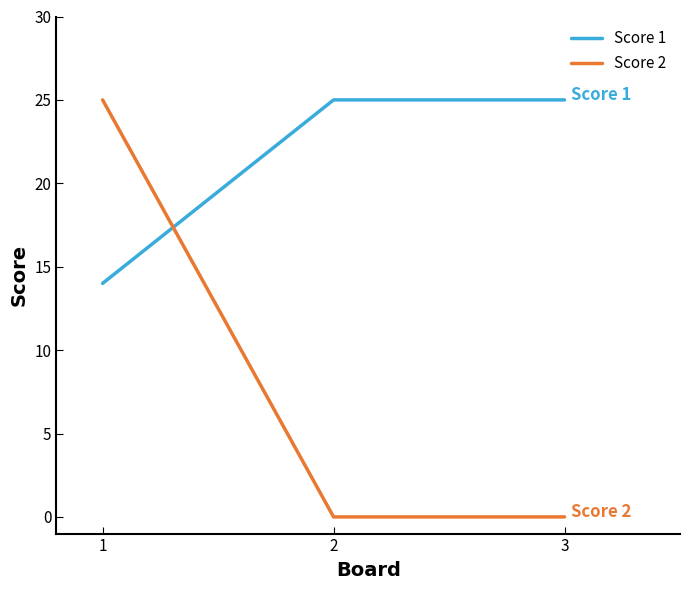

What is the difference between the maximum and minimum values in the Score 1 series?

11